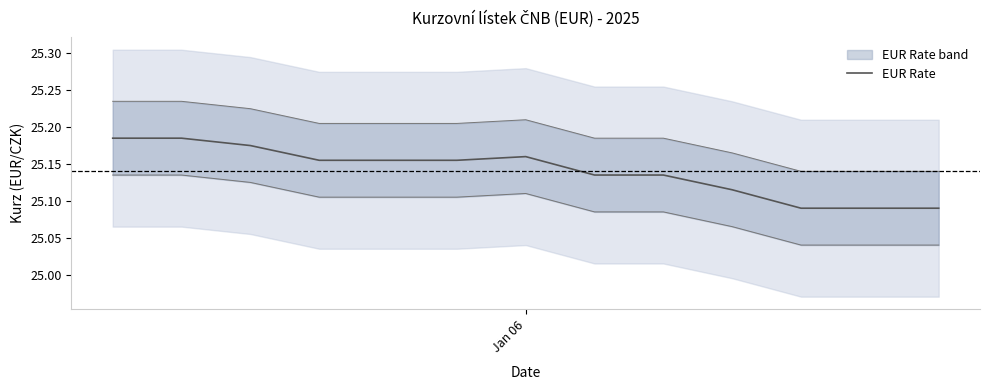

What is the average value?

25.1